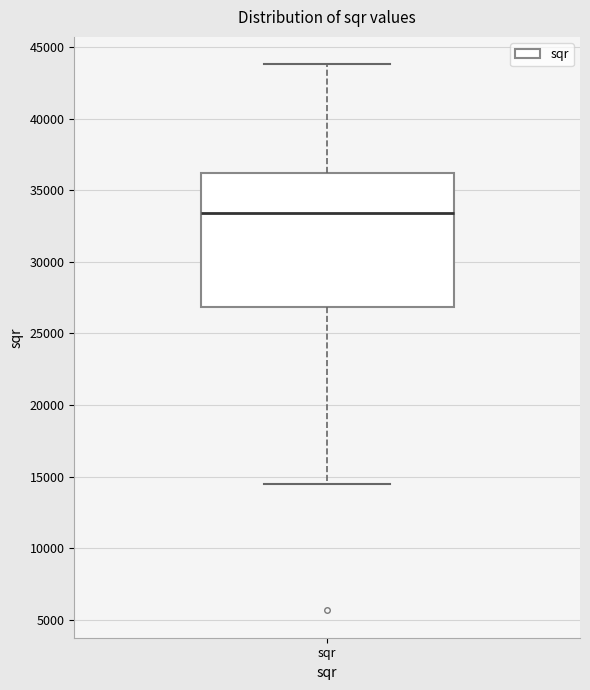

Transcribe this box plot: give where the median line is, the range the box spans, and where the two whiskers end, as read against the y-axis. The values are not printed on the chart, so give them approximately, as read against the axis.

median 33500, box 27000 to 36000, whiskers 14500 to 44000